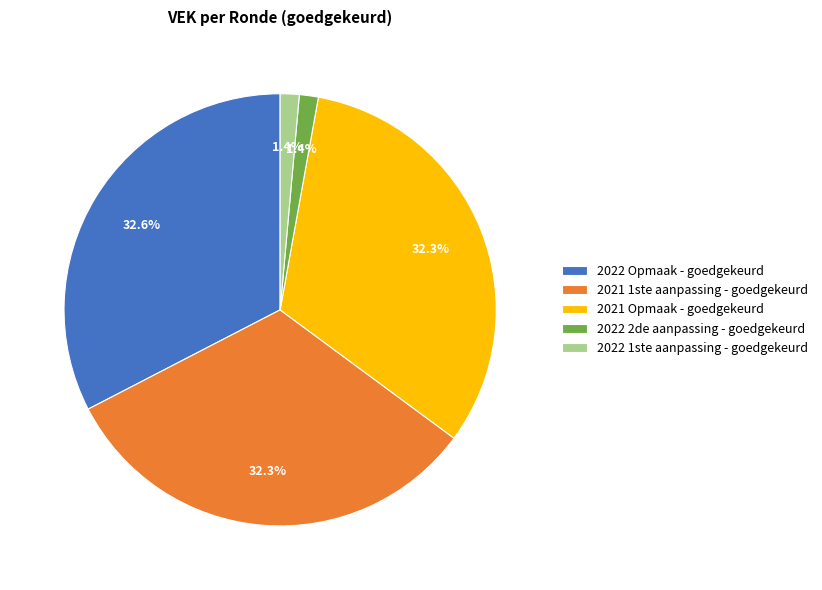

Do 2022 Opmaak - goedgekeurd and 2022 2de aanpassing - goedgekeurd together represent more than half of the pie?

No